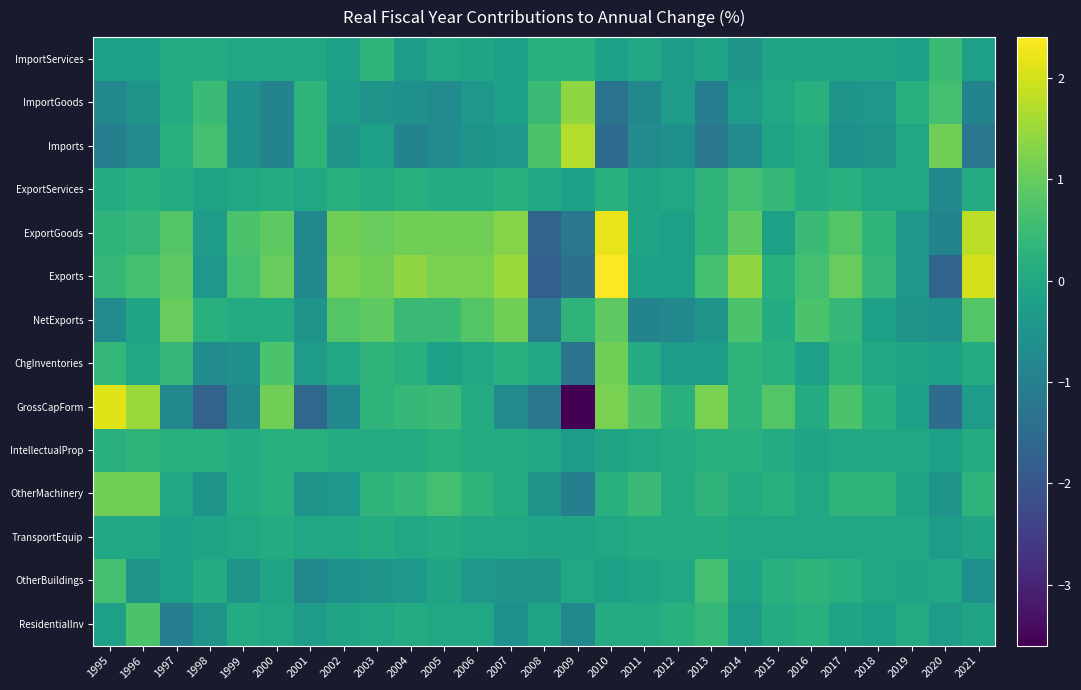

List the series in order of their peak value, lowest first.

TransportEquip, IntellectualProp, ImportServices, OtherBuildings, ExportServices, ResidentialInv, OtherMachinery, ChgInventories, NetExports, ImportGoods, Imports, GrossCapForm, ExportGoods, Exports